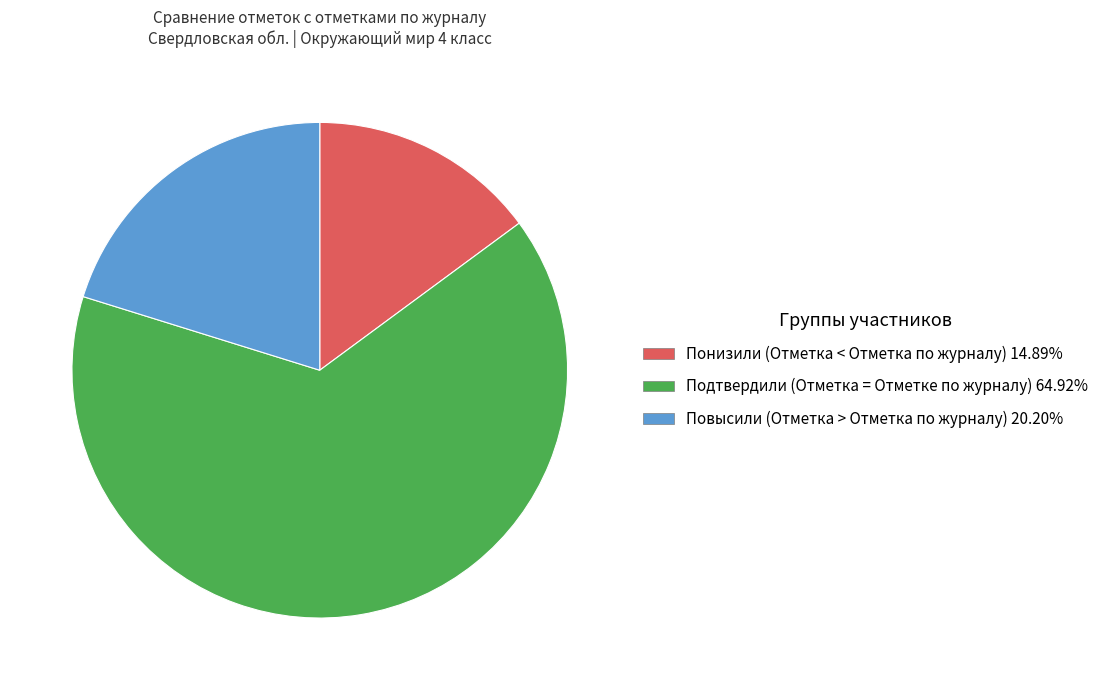

True or false: Понизили (Отметка < Отметка по журналу) accounts for 15% of the total.

True